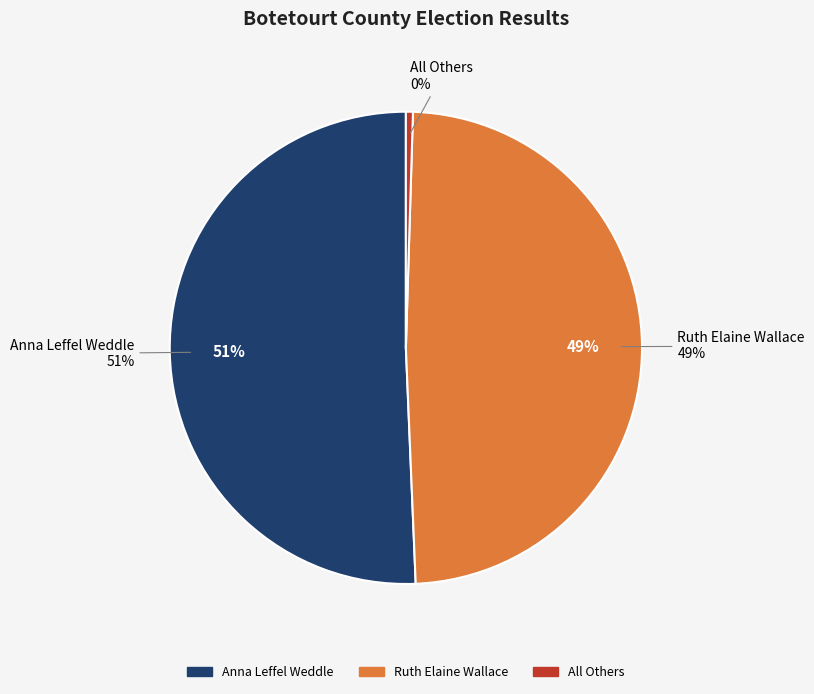

Count the number of slices in the pie.

3